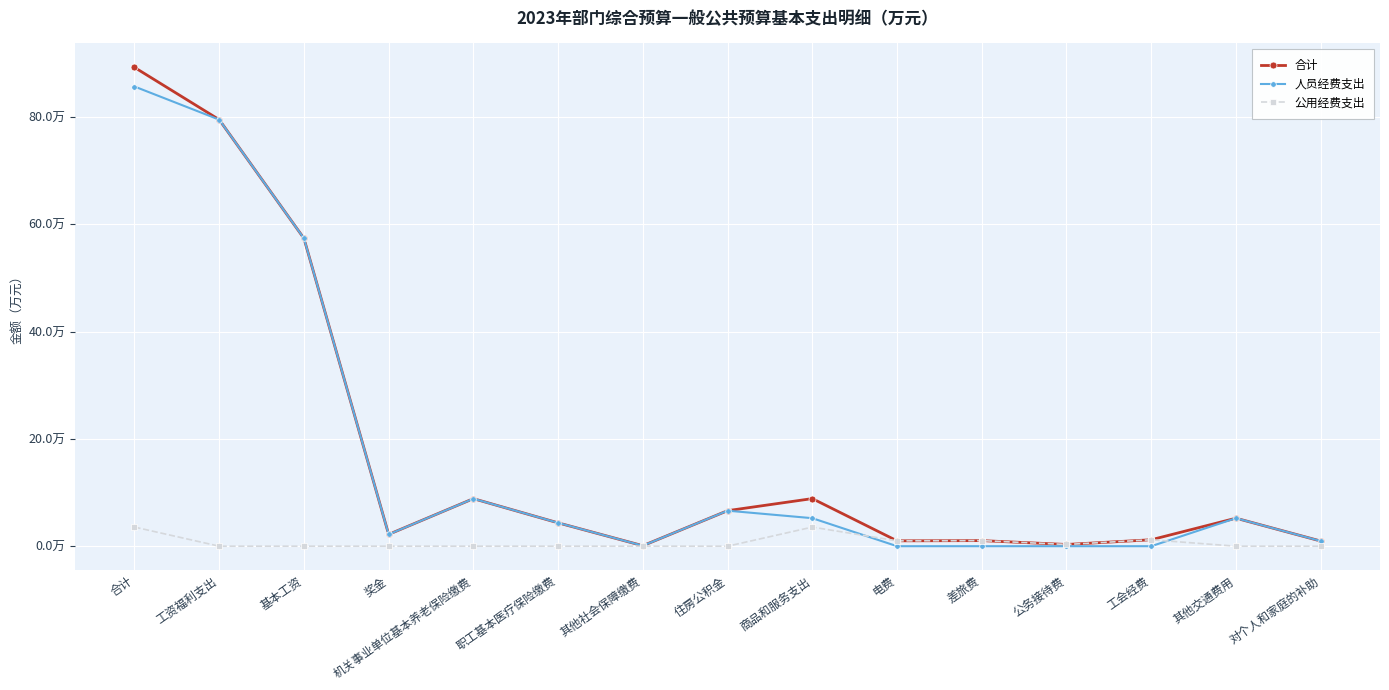

True or false: 合计 and 公用经费支出 cross at least once.

False